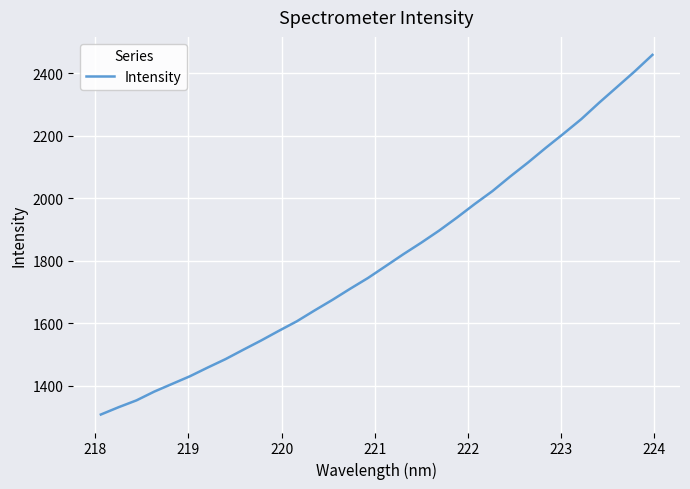

What is the smallest value displayed?

1307.3